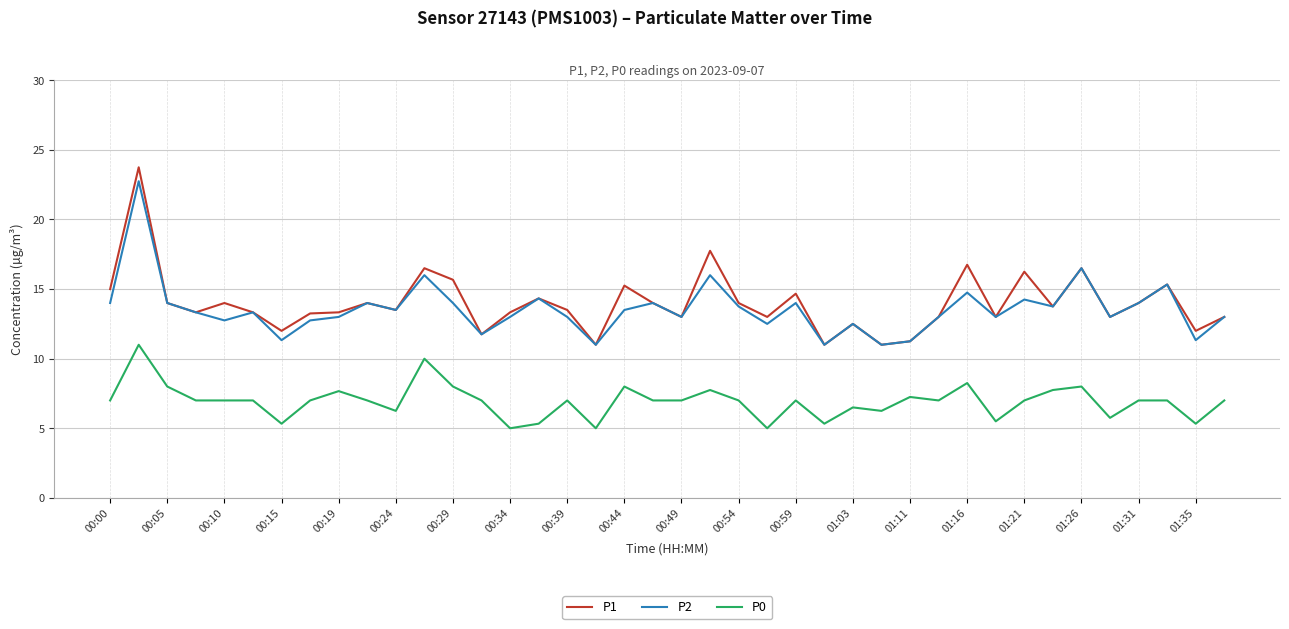

What is the highest value of the P2 series?

22.8